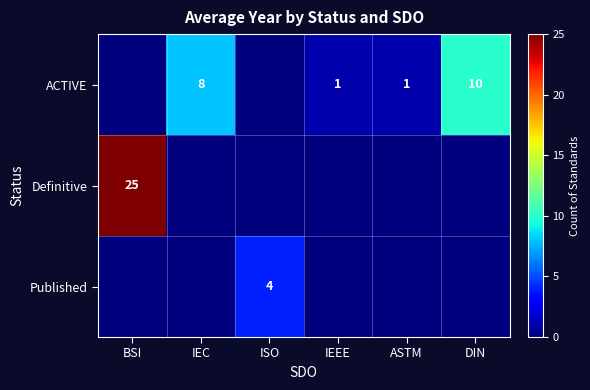

Which label corresponds to the smallest value in the chart?

BSI